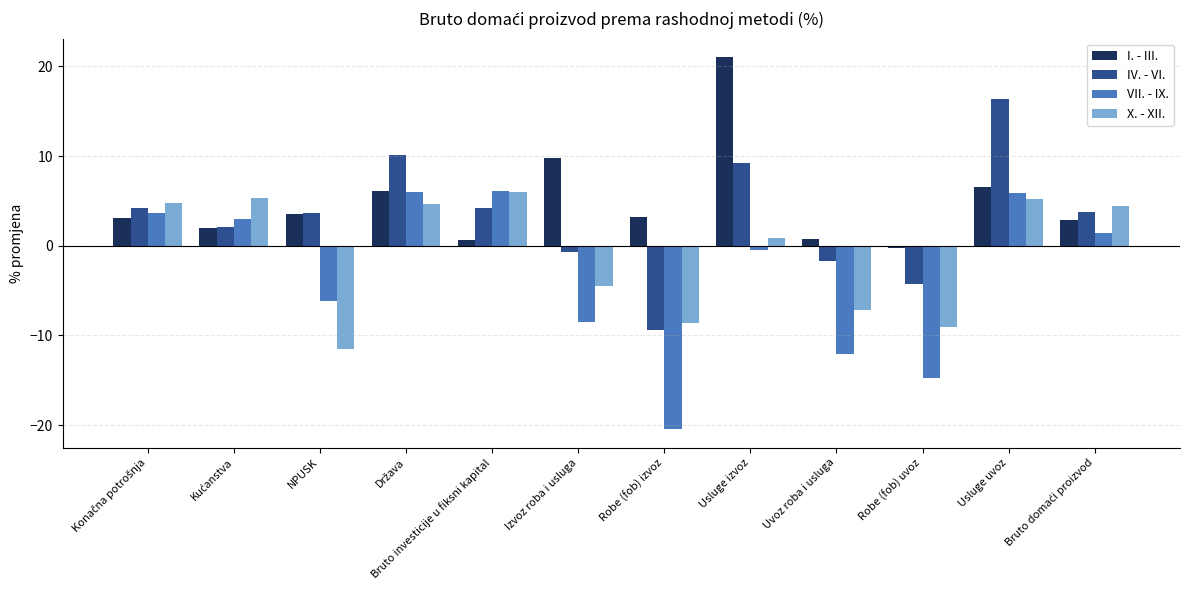

How many series are shown in this chart?

4